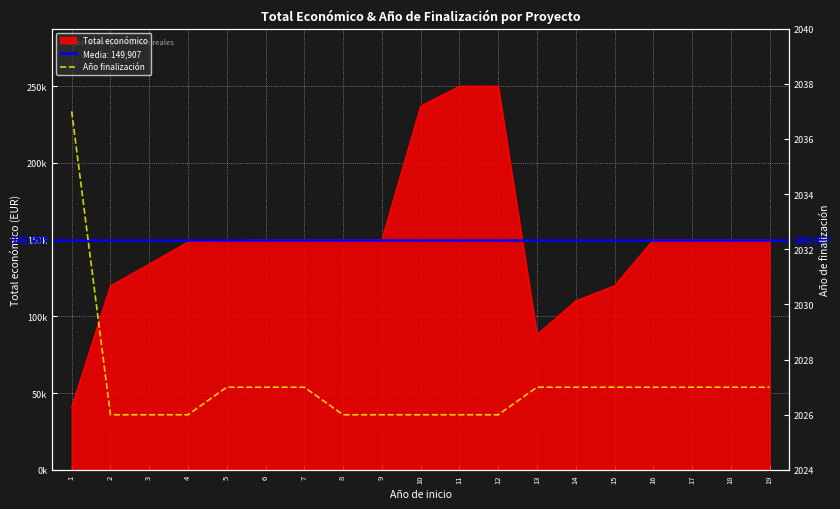

What is the sum of all values?

38515